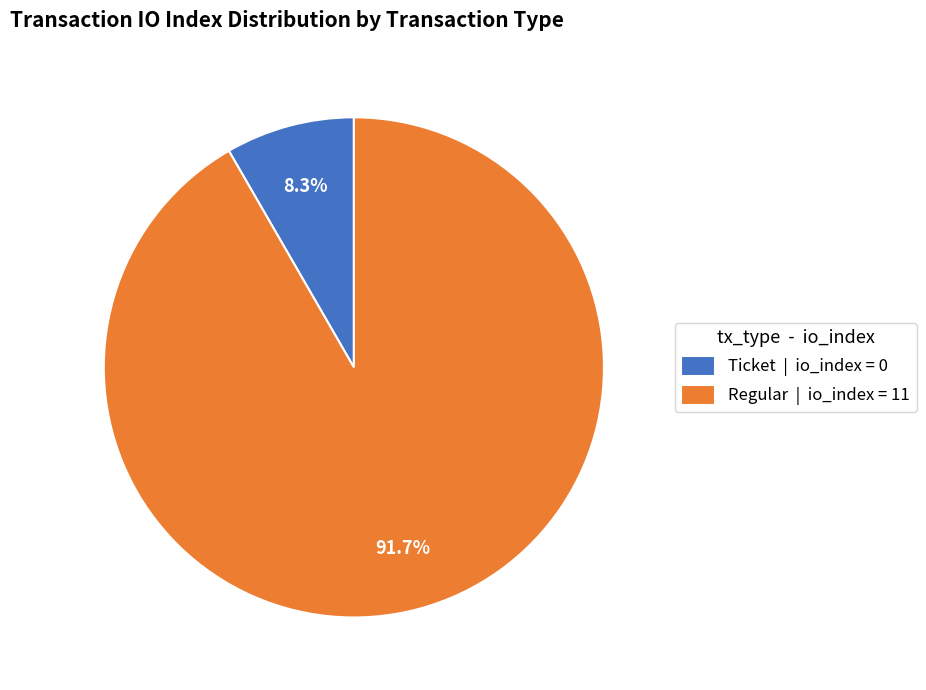

Does any single category account for the majority?

Yes